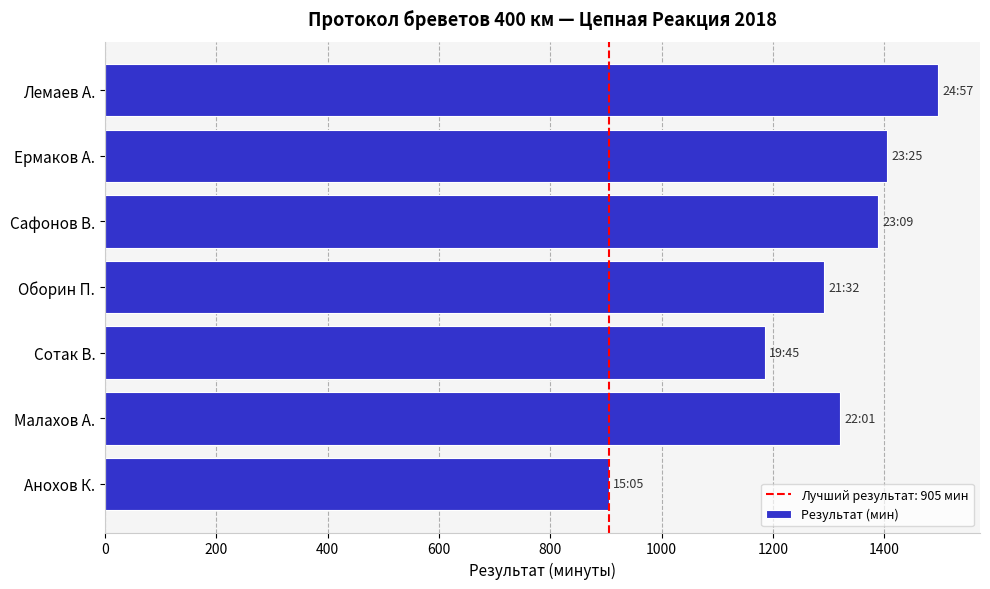

What is the difference between the maximum and second lowest values?

312